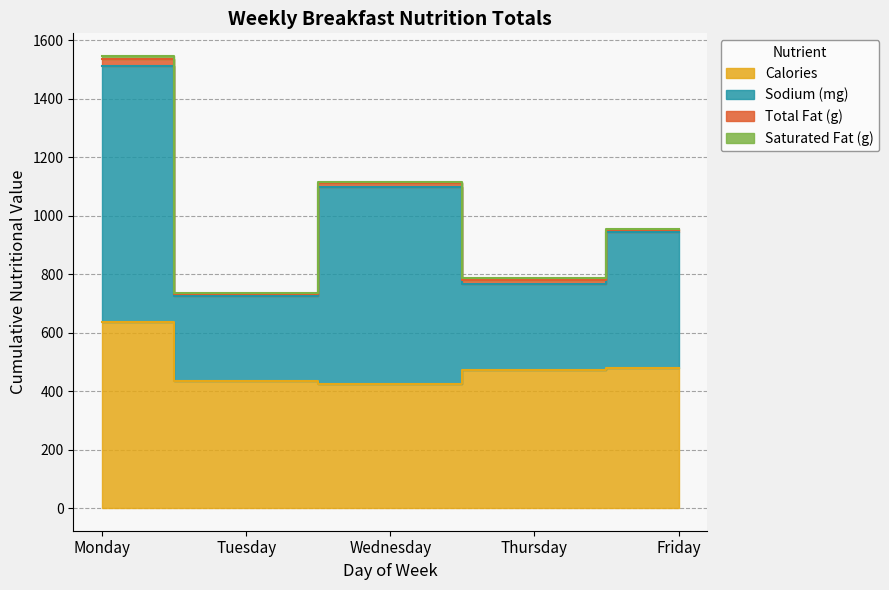

How many interior local peaks does the Sodium (mg) series have?

1